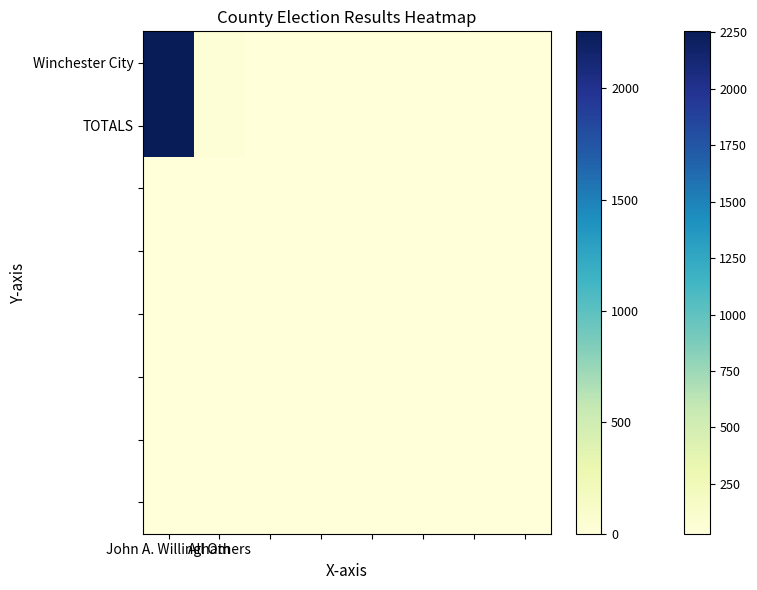

How many categories are shown in the chart?

8